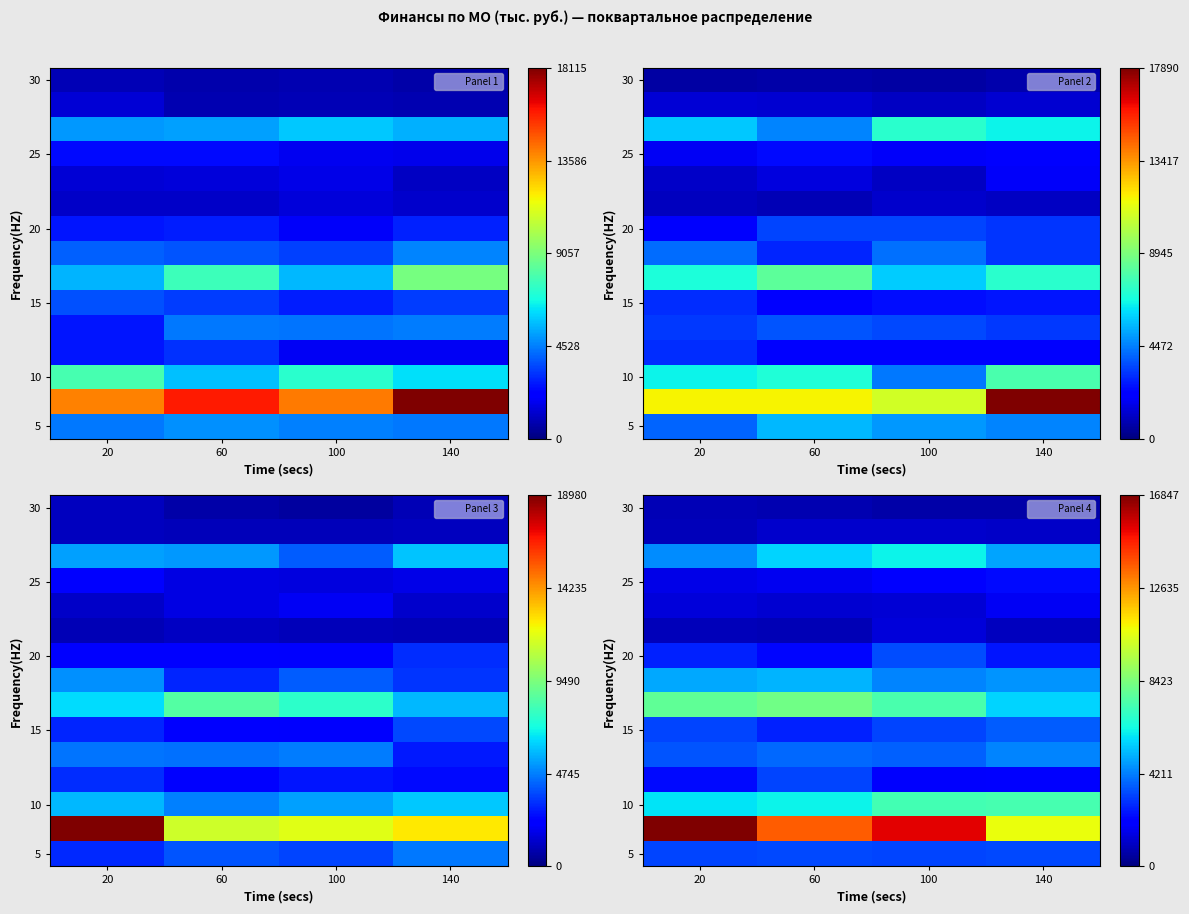

How many series are shown in this chart?

15